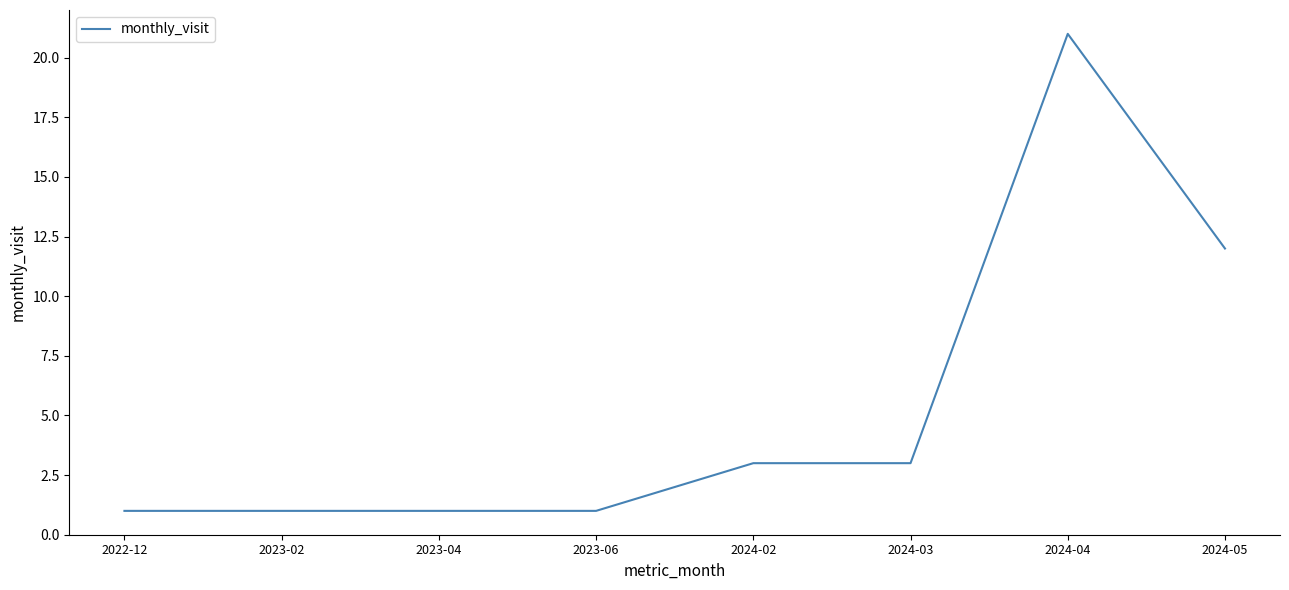

The chart shows a value of 12 at 2024-05. True or false?

True